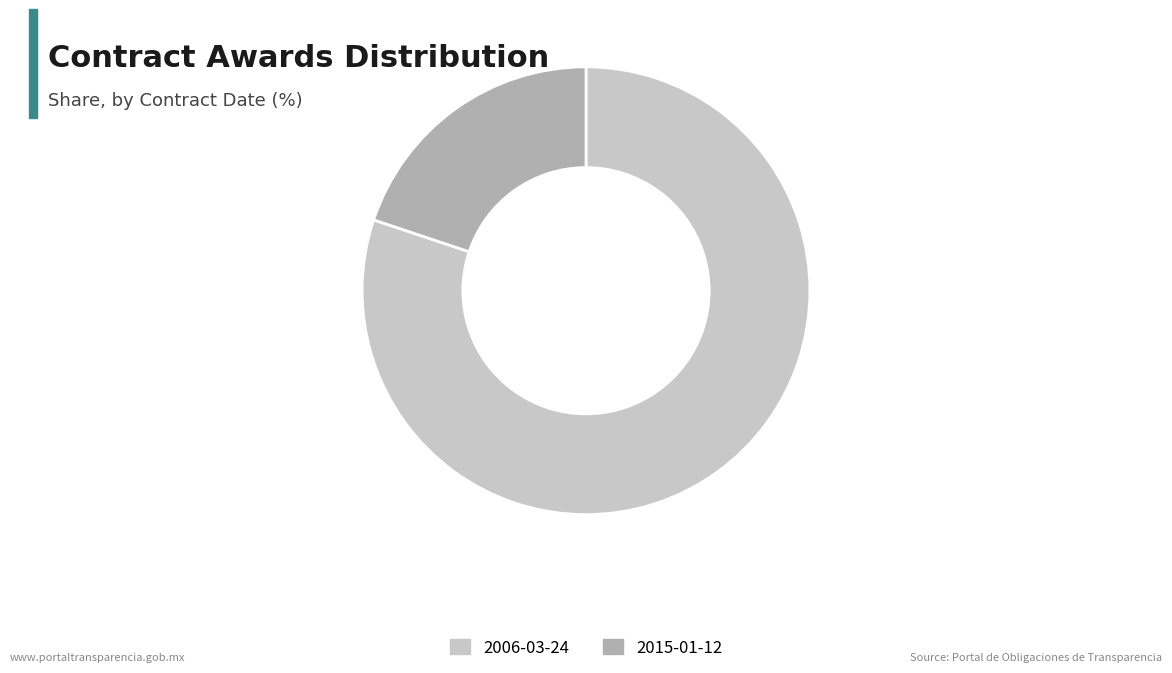

Do 2015-01-12 and 2006-03-24 together represent more than half of the pie?

Yes